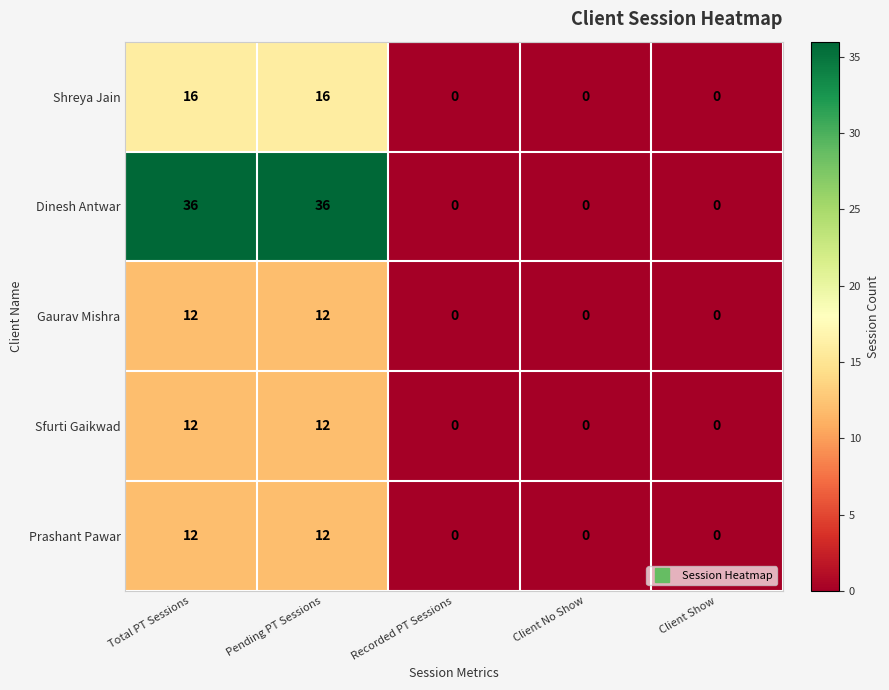

Read the Shreya Jain value at Total PT Sessions.

16